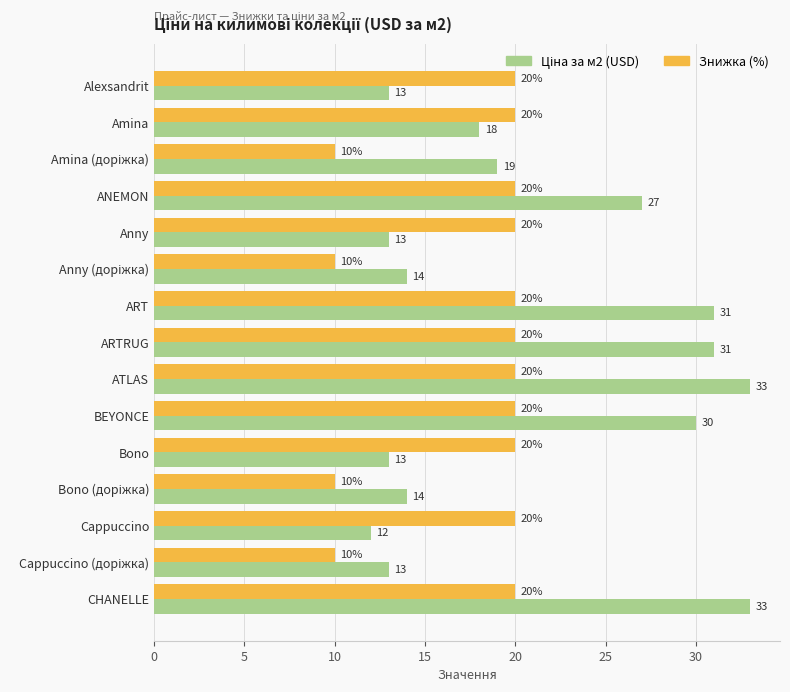

What is the difference between the maximum and minimum values in the Знижка (%) series?

10